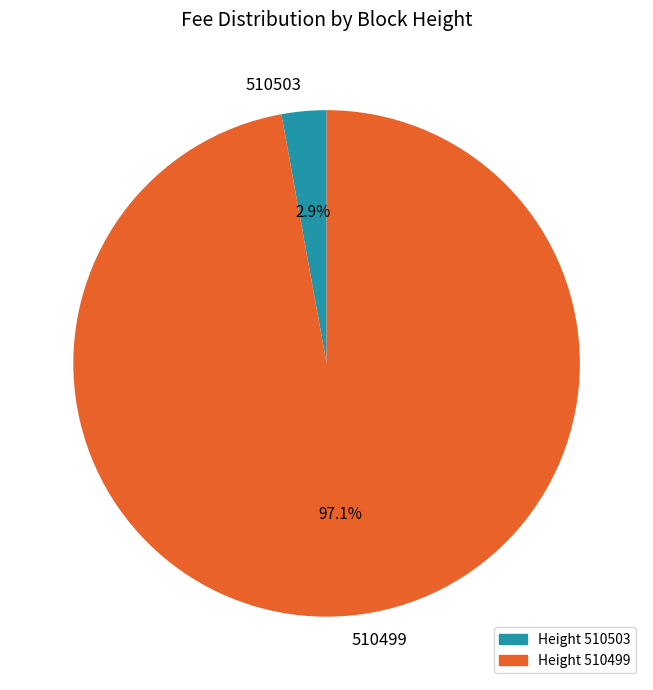

To the nearest percent, what percentage of the pie is 510499?

97%